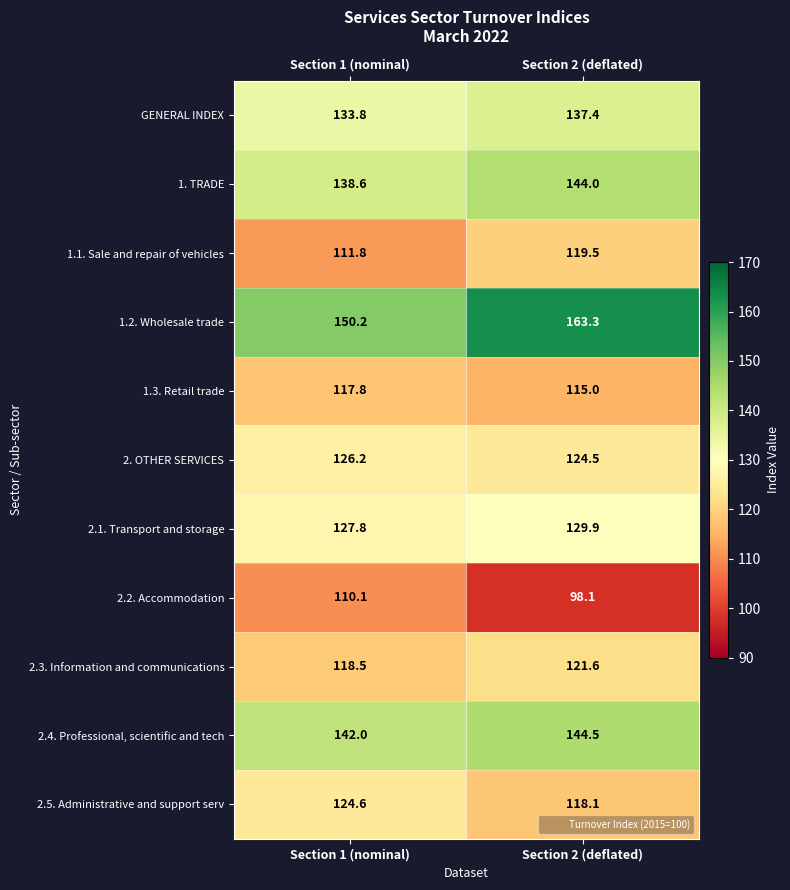

Which series has the largest total across all categories?

1.2. Wholesale trade